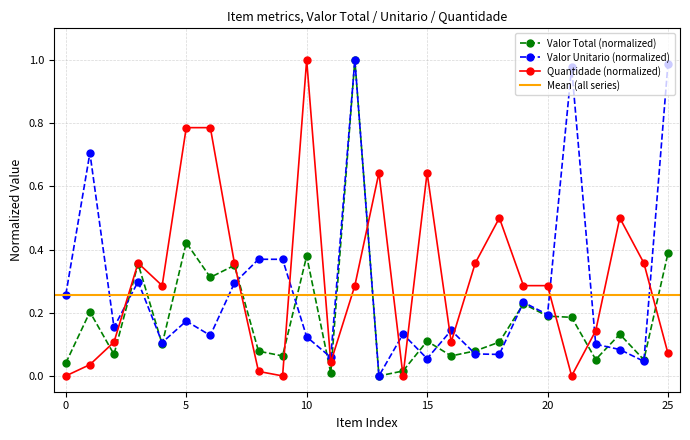

What is the approximate value of Valor Total (normalized) at .19?

0.1